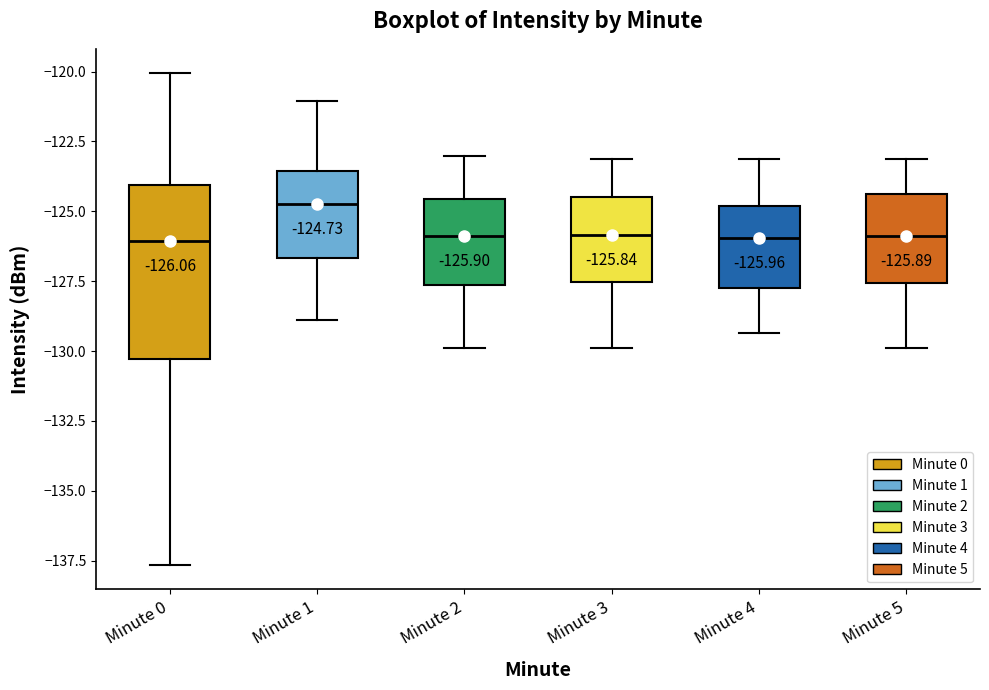

Comparing the boxes themselves (not the whiskers), which one is the tallest?

Minute 0